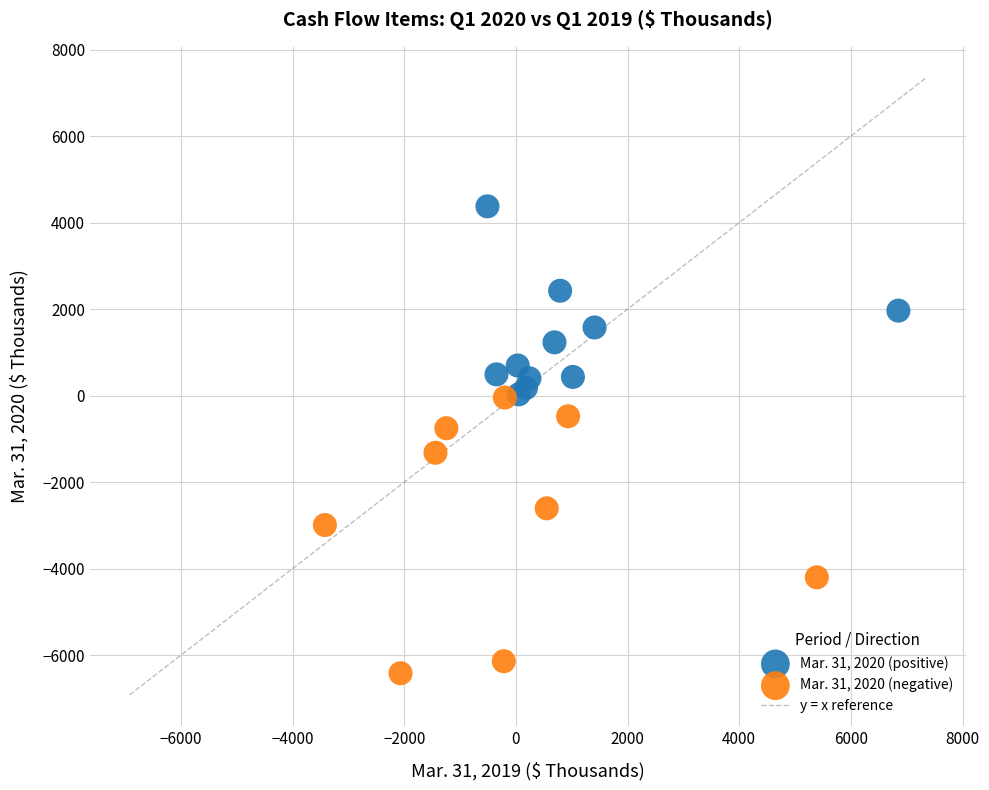

Which series contains the lowest Y value?

Mar. 31, 2020 (negative)